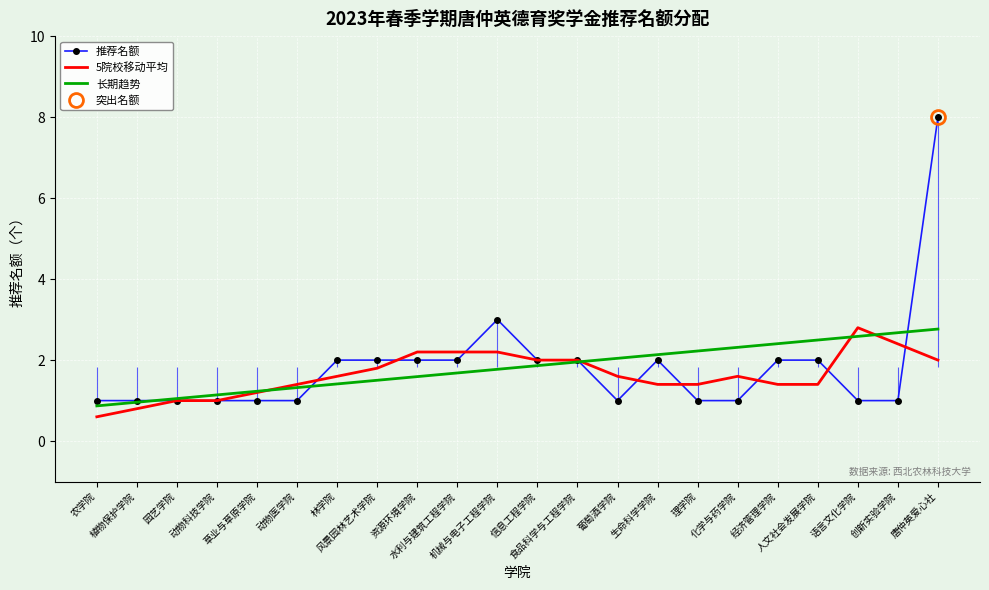

At 化学与药学院, list the series in order from smallest to largest.

推荐名额, 5院校移动平均, 长期趋势